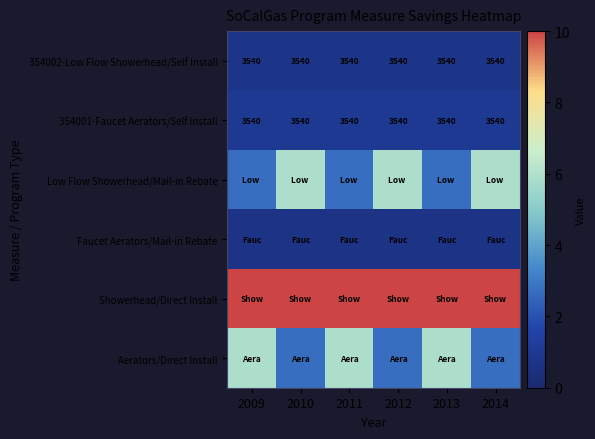

Is the value of Aerators/Direct Install at 2014 greater than the value of Low Flow Showerhead/Mail-in Rebate at 2013?

No